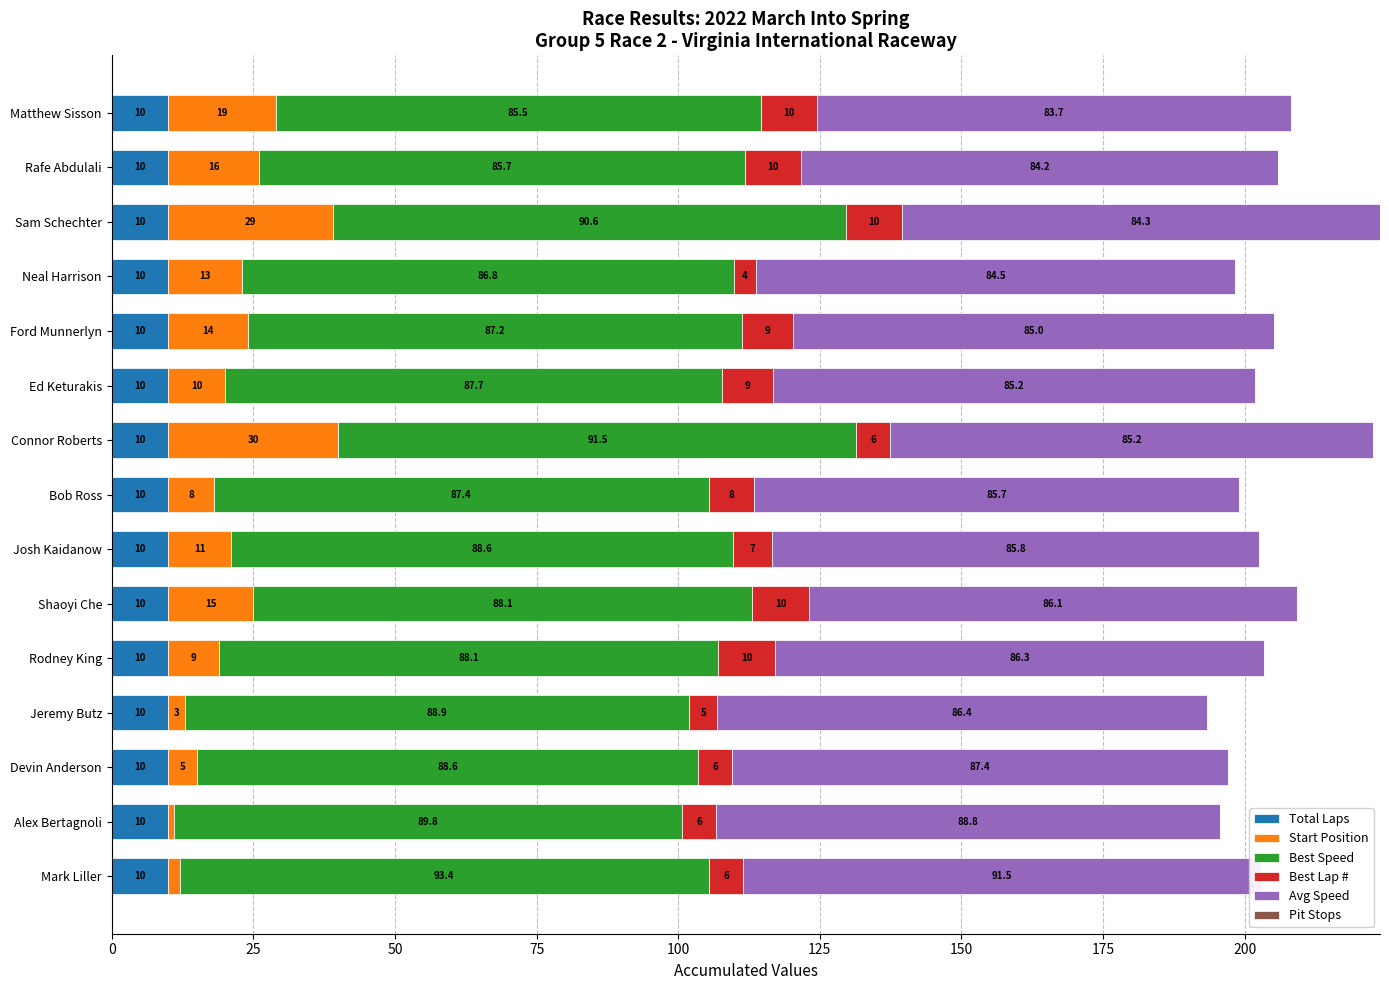

The Pit Stops series shows 0.2 at 13. True or false?

False